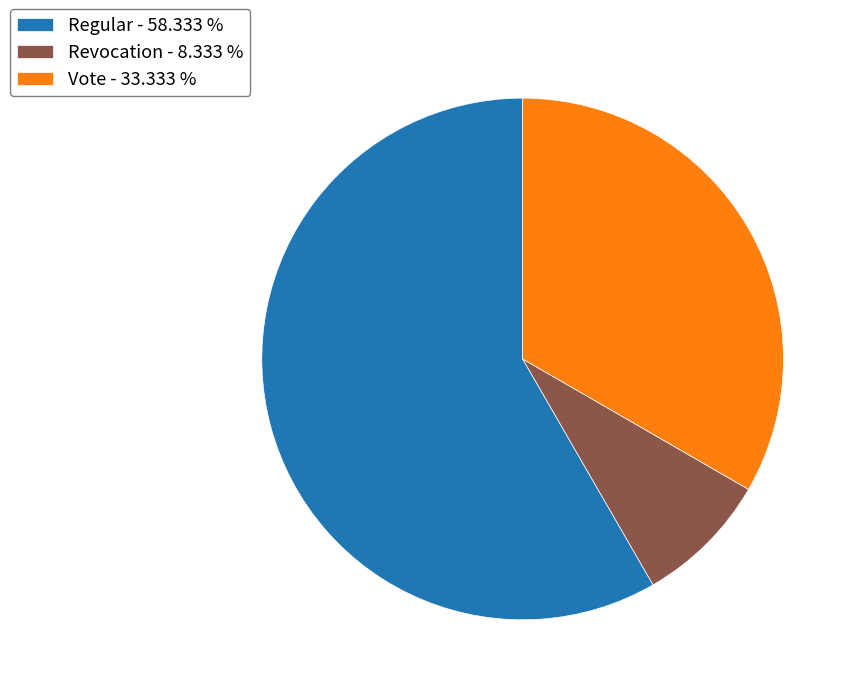

What is the smallest slice in the pie chart?

Revocation - 8.333 %